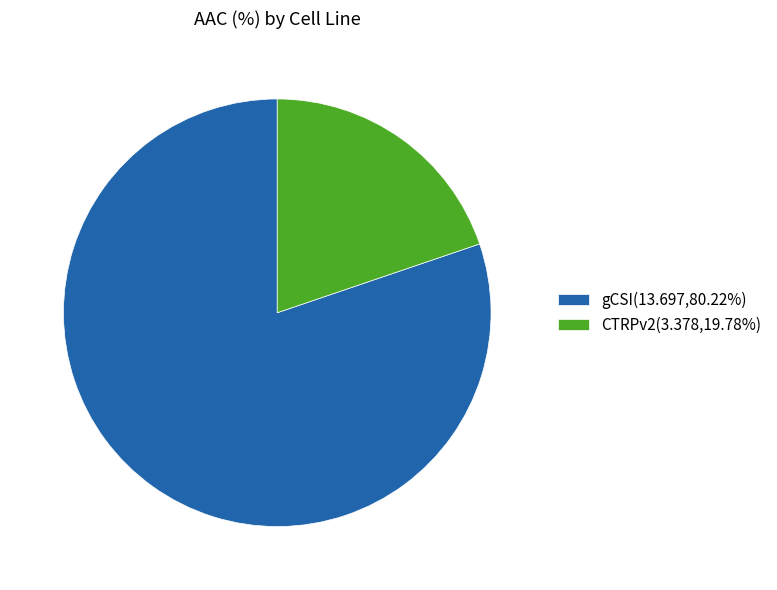

Which slice is the largest?

gCSI